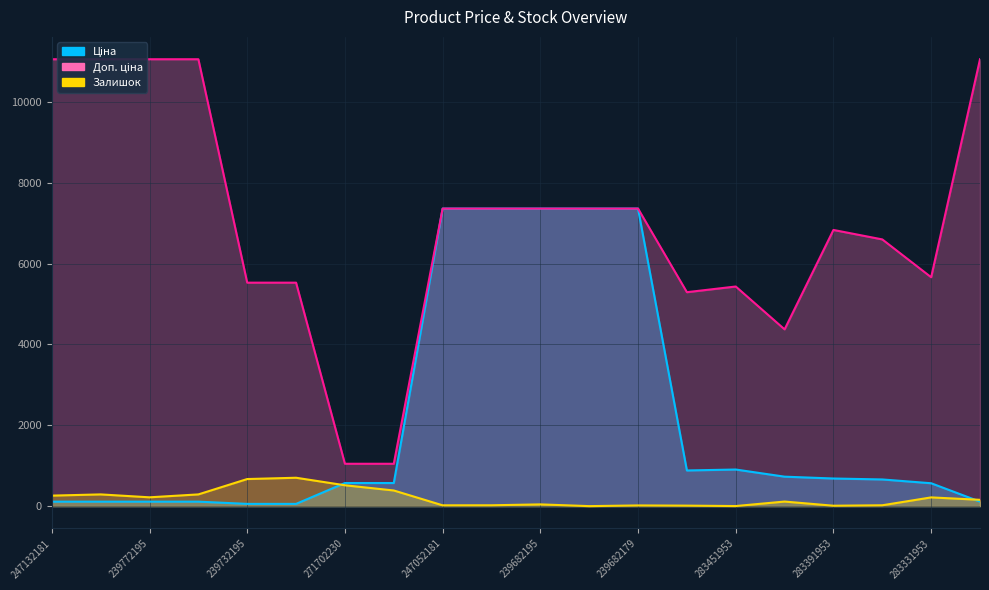

What is the label of the 19th point from the left?

283331953